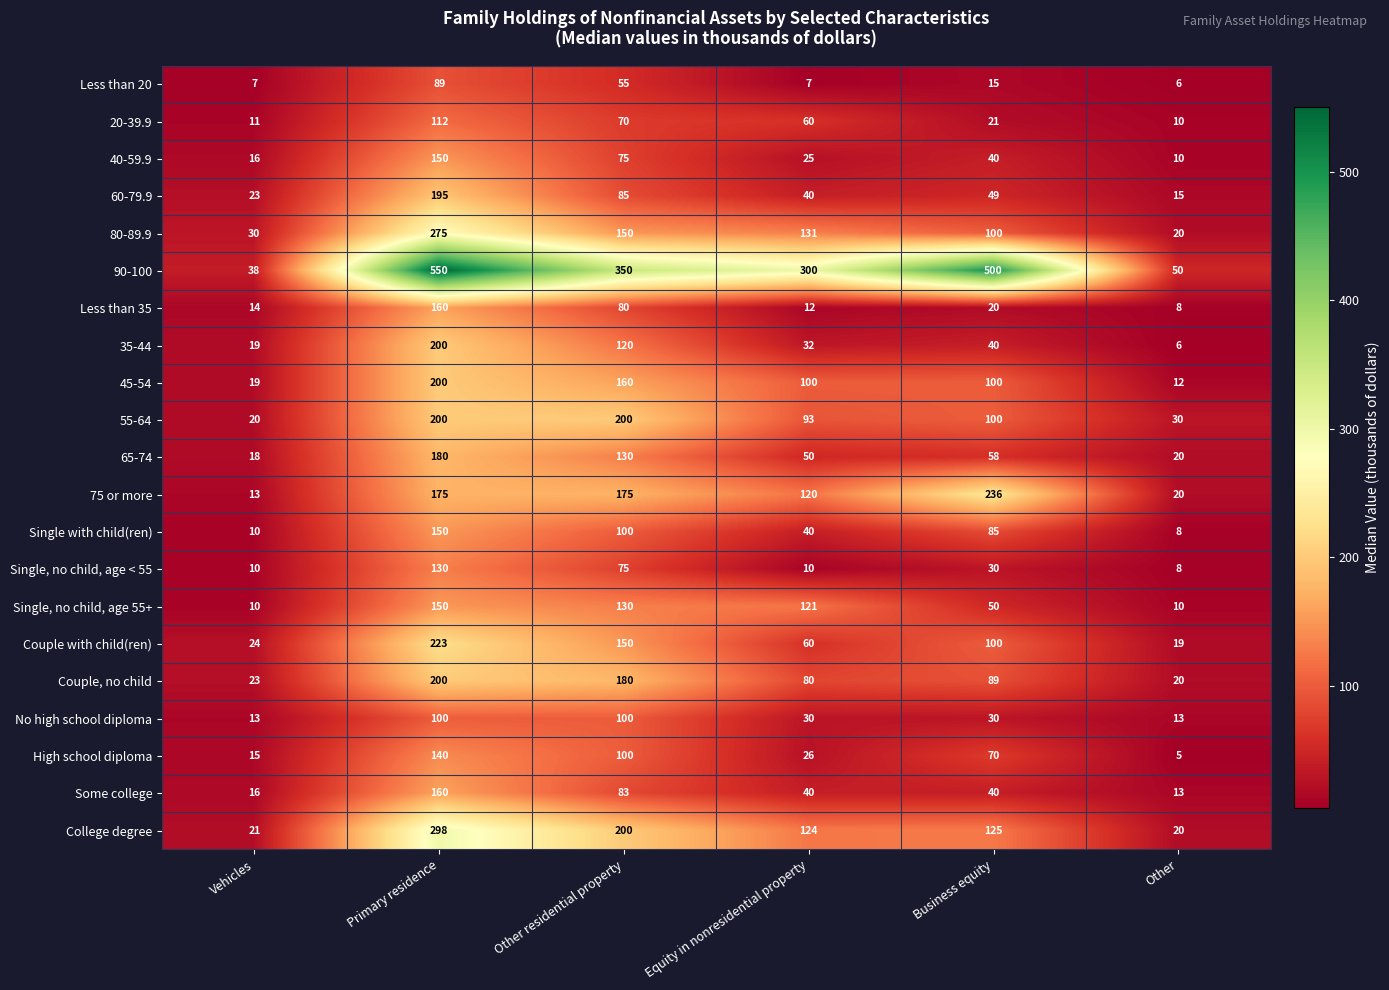

The College degree series shows 101 at Other residential property. True or false?

False